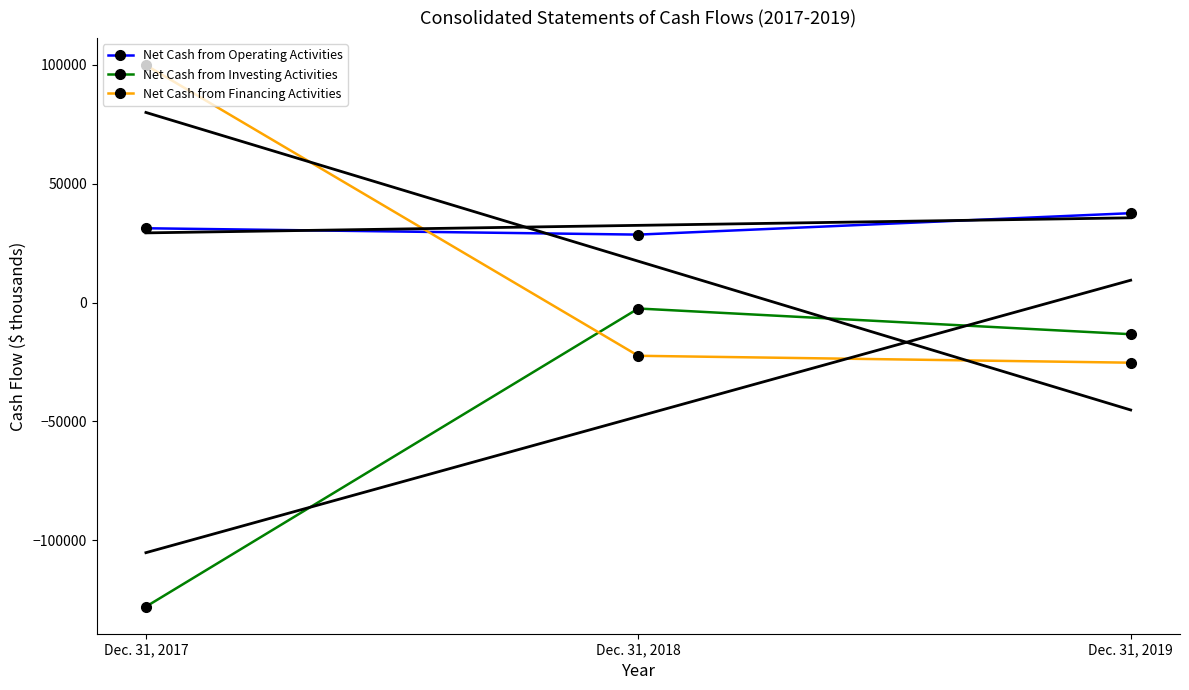

What is the spread (max minus min) of values at Dec. 31, 2017?

227926